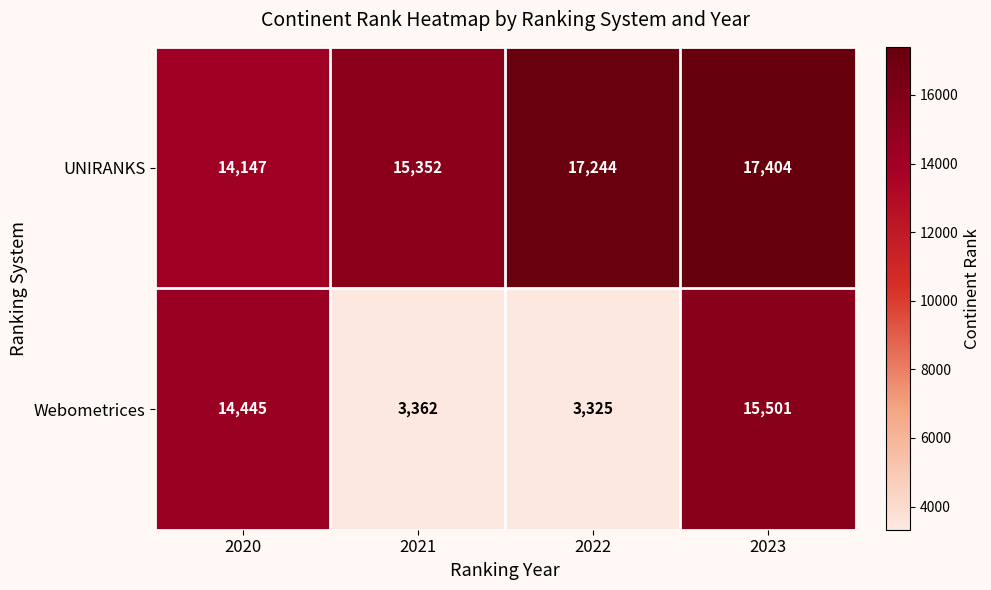

What is the spread (max minus min) of values at 2020?

298